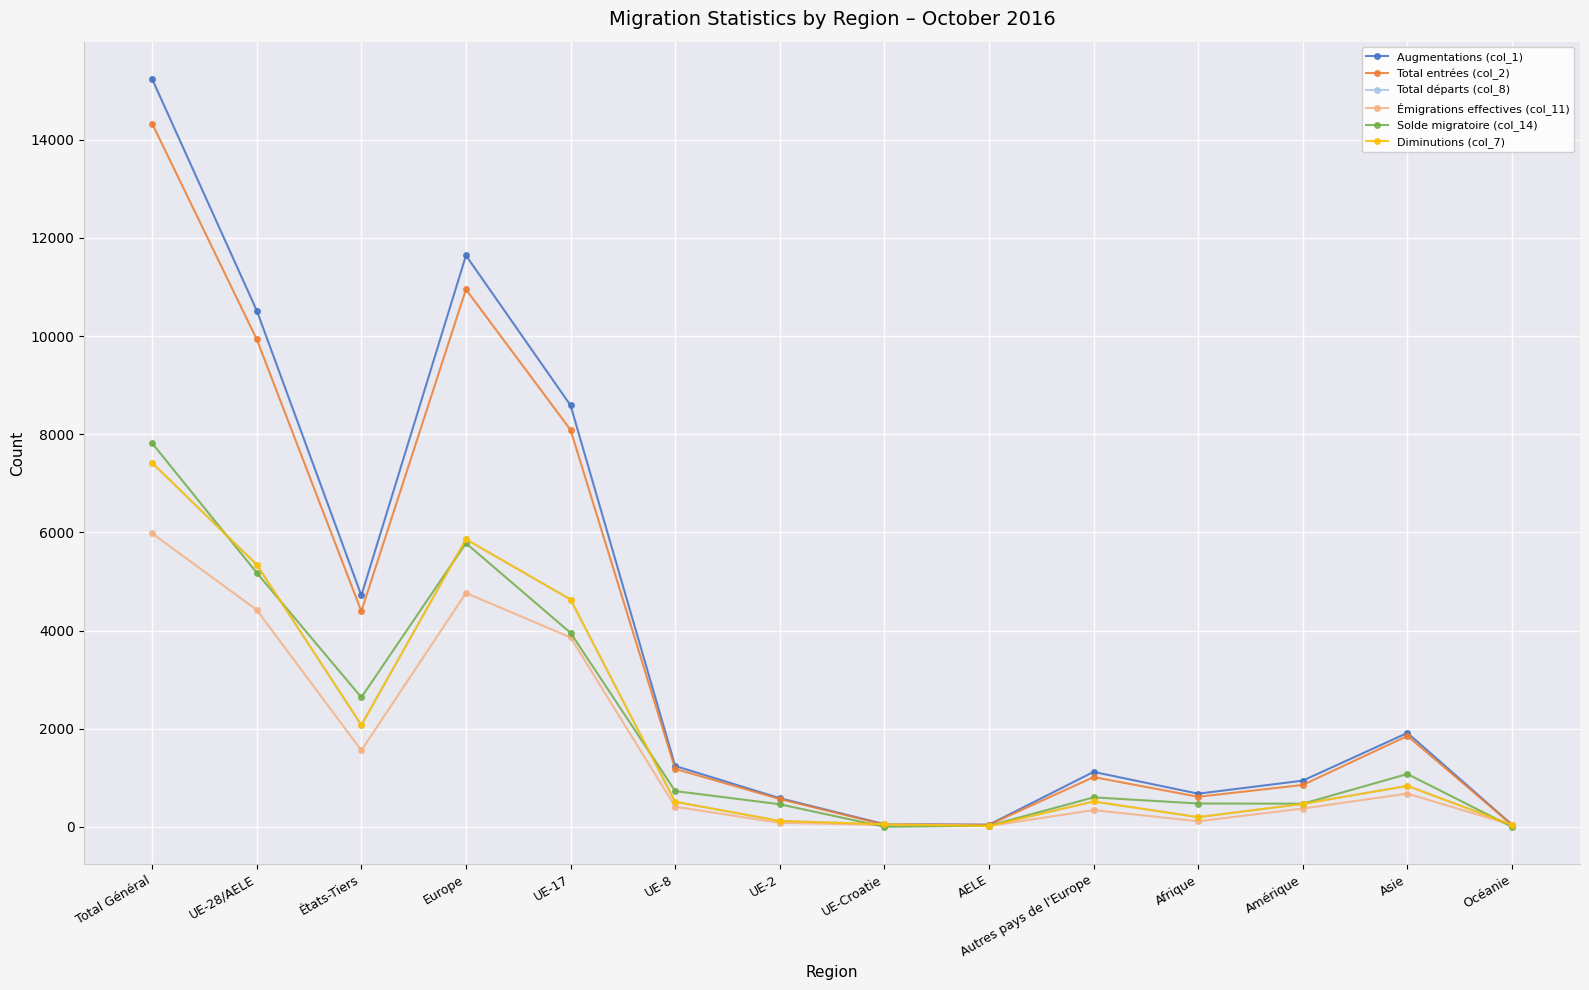

Rank the categories by Diminutions (col_7) value from lowest to highest.

AELE, Océanie, UE-Croatie, UE-2, Afrique, Amérique, UE-8, Autres pays de l'Europe, Asie, États-Tiers, UE-17, UE-28/AELE, Europe, Total Général